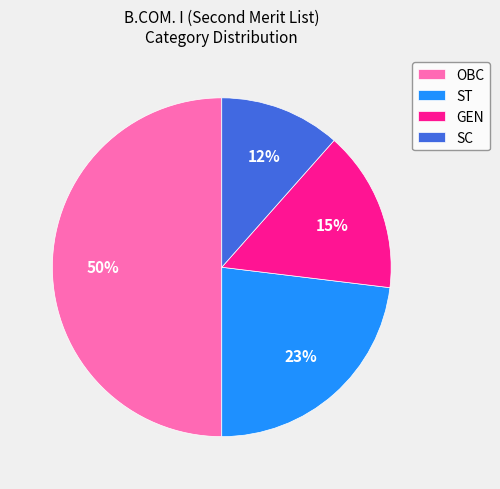

Which category has the smallest portion of the pie?

SC